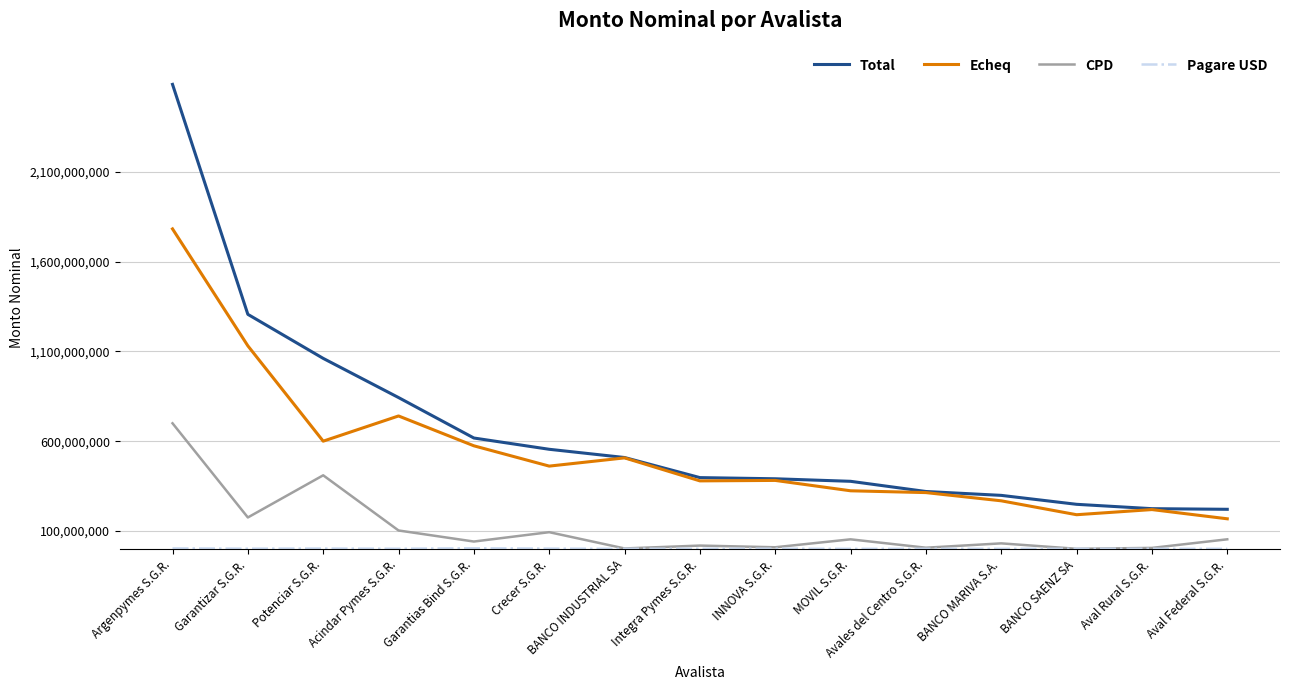

True or false: CPD and Echeq cross at least once.

False